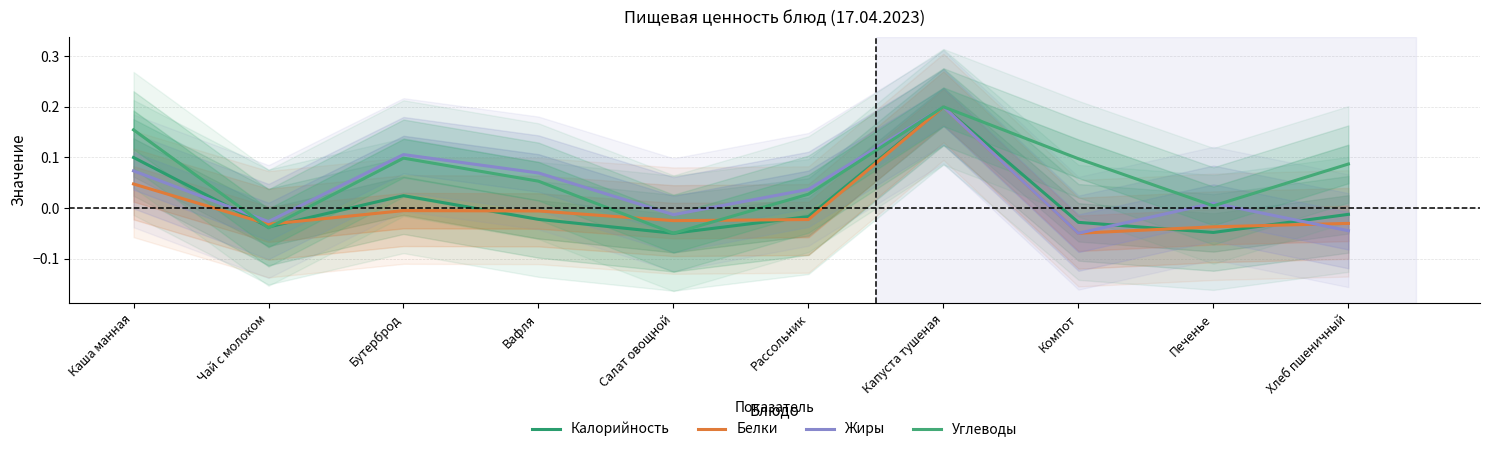

Does the chart have visible grid lines?

Yes